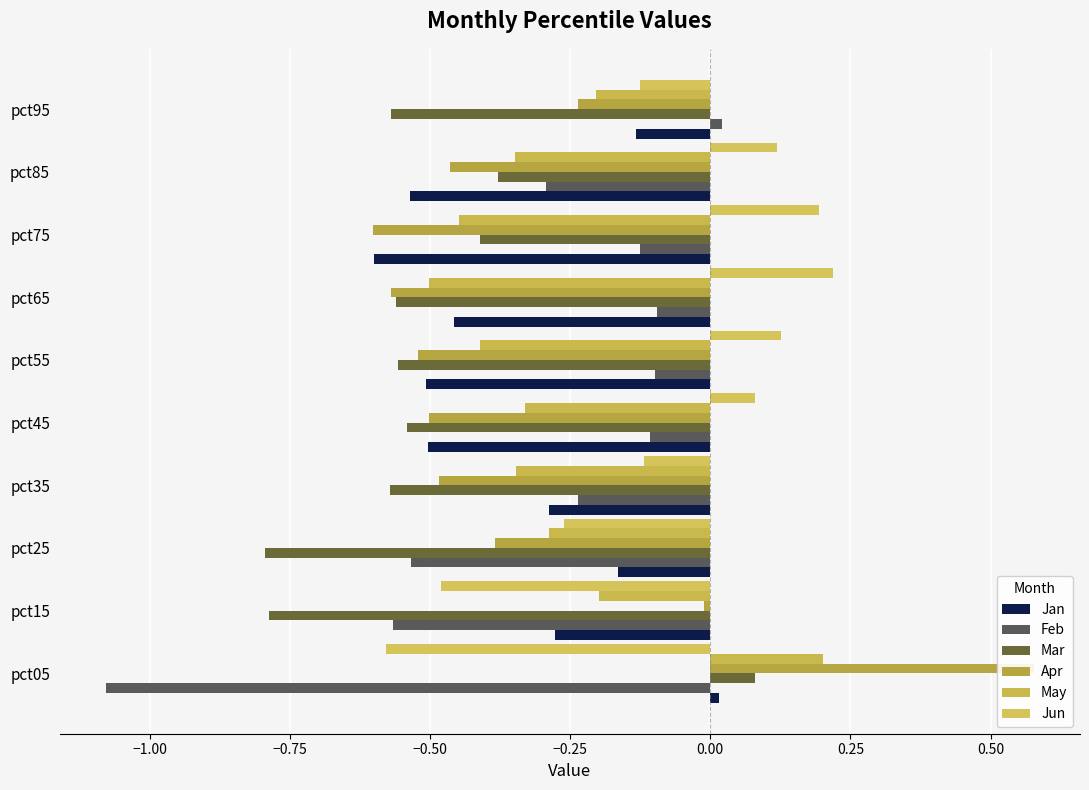

How many negative values does the May series have?

9